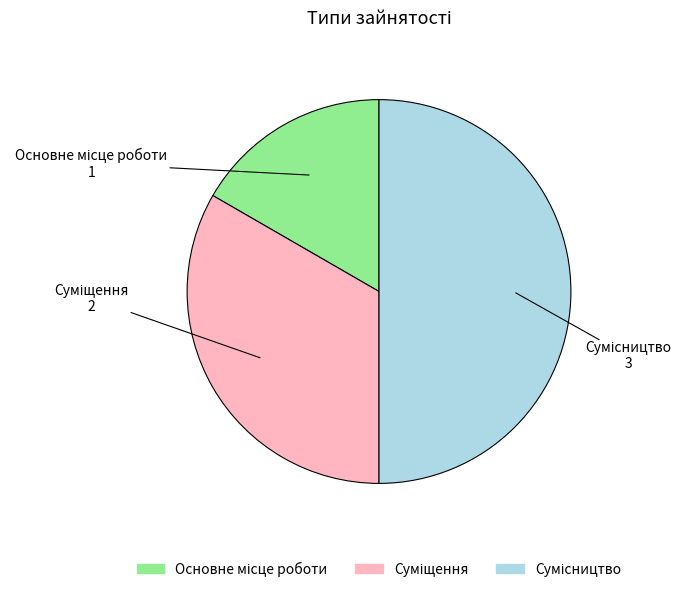

Is the sum of Основне місце роботи and Сумісництво greater than half?

Yes